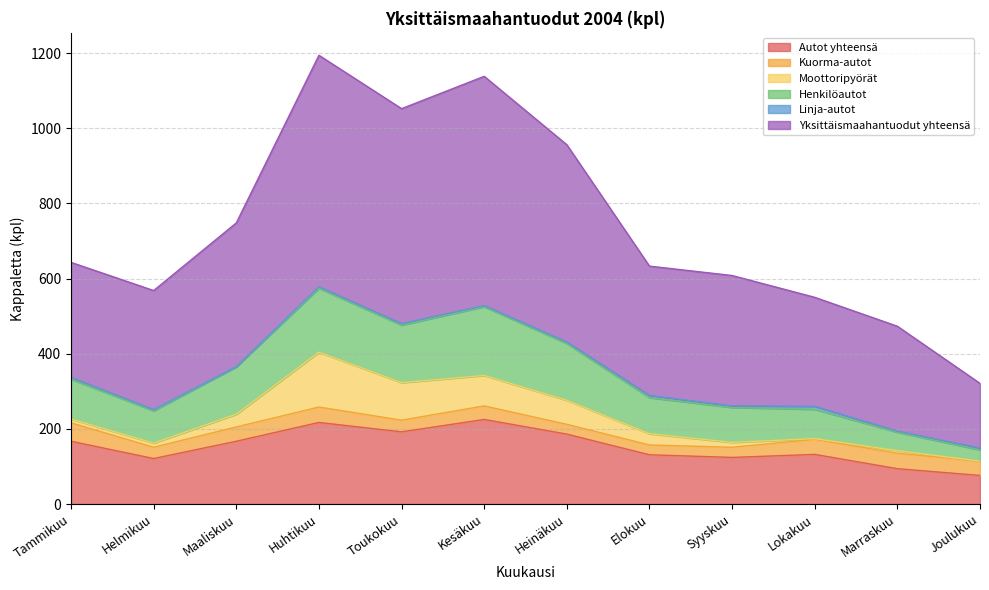

True or false: Linja-autot has more than 2 points higher than both neighbors.

False